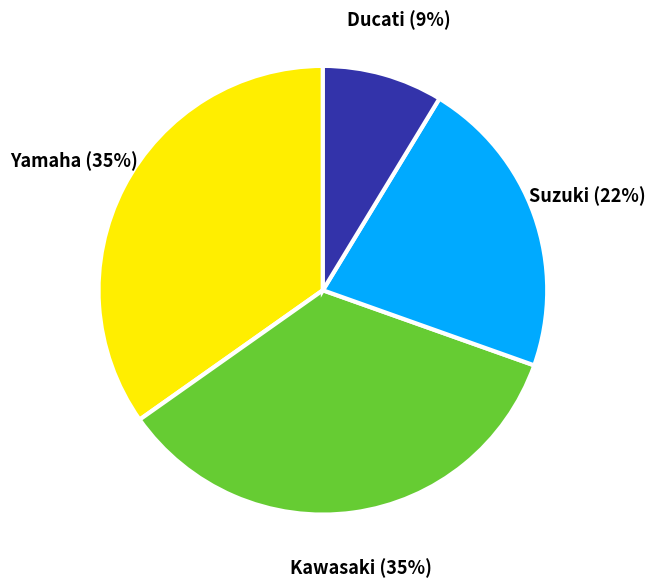

The Ducati slice represents 9% of the pie. True or false?

True